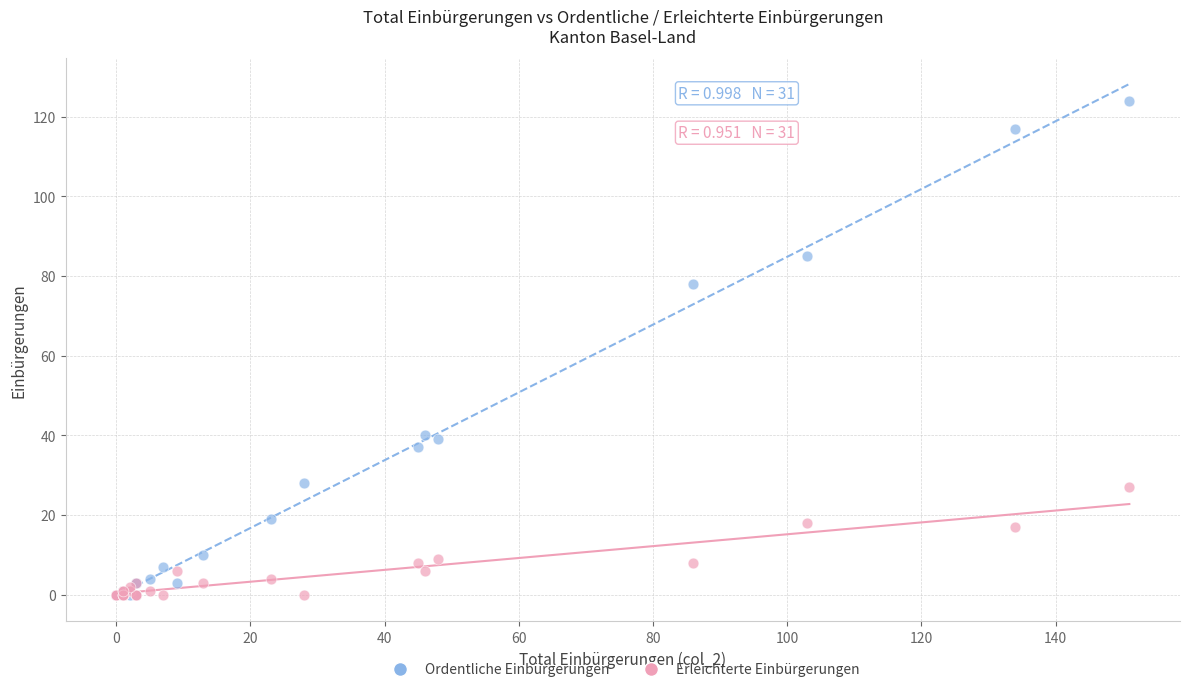

Across all series, what Y value is closest to 62?

78